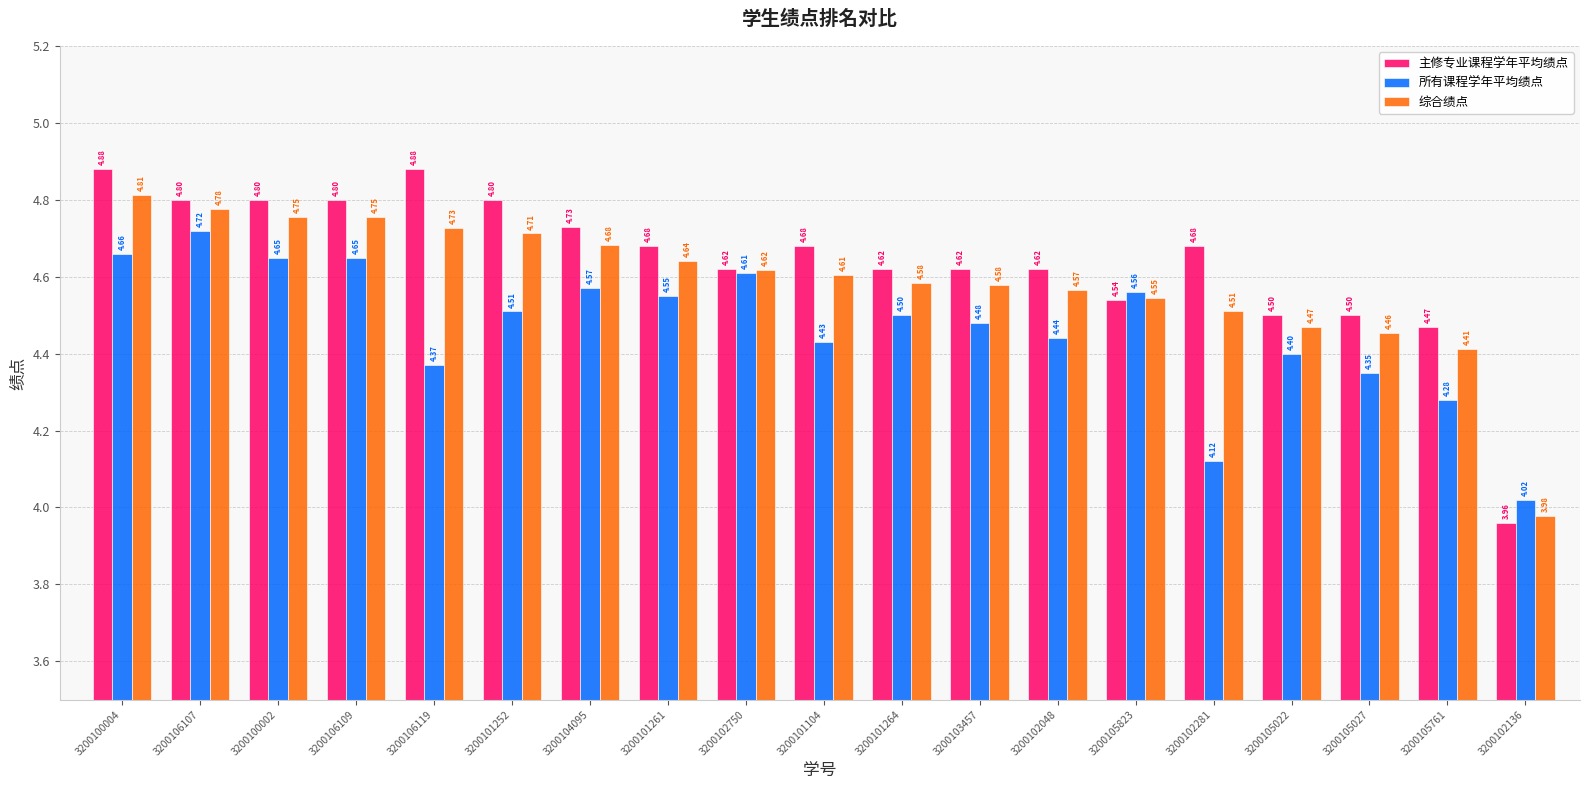

What is the sum of the 所有课程学年平均绩点 values at 3200105027 and 3200105823?

8.9